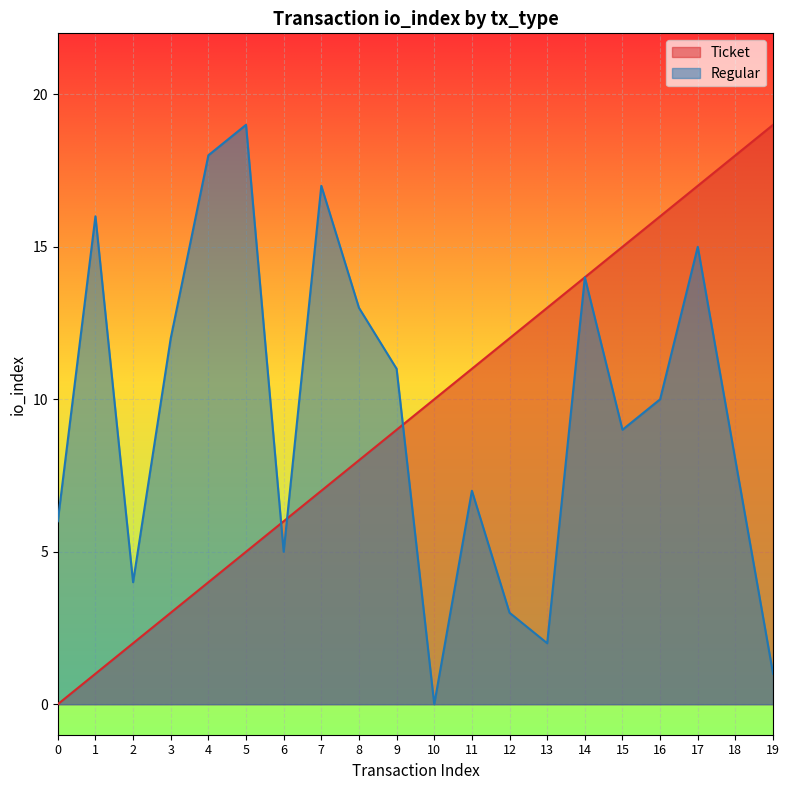

Which category has the highest value across all series?

19